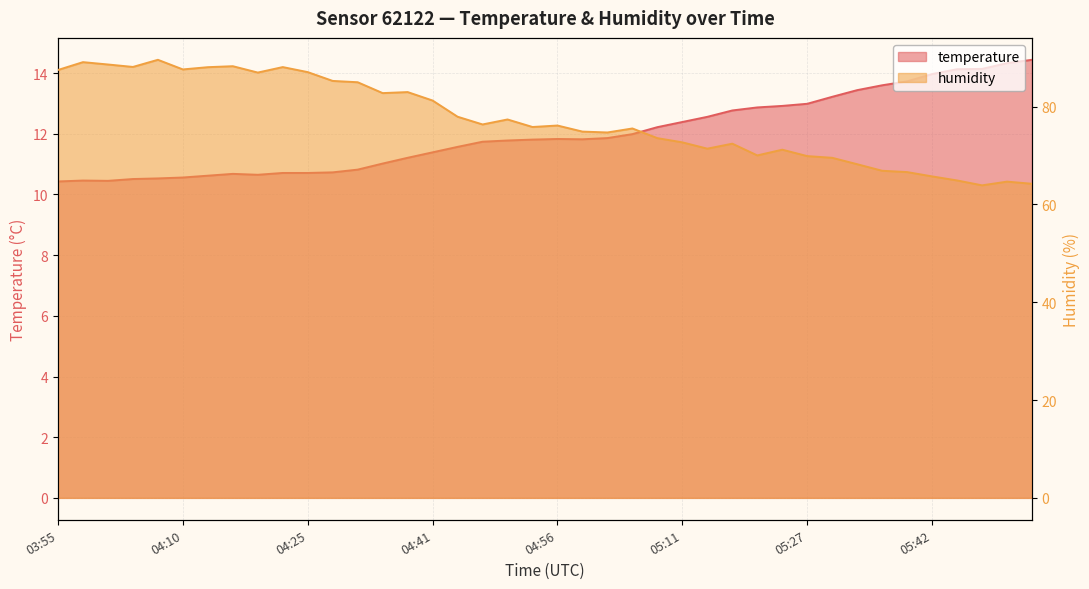

Which category has the lowest value across all series?

03:55